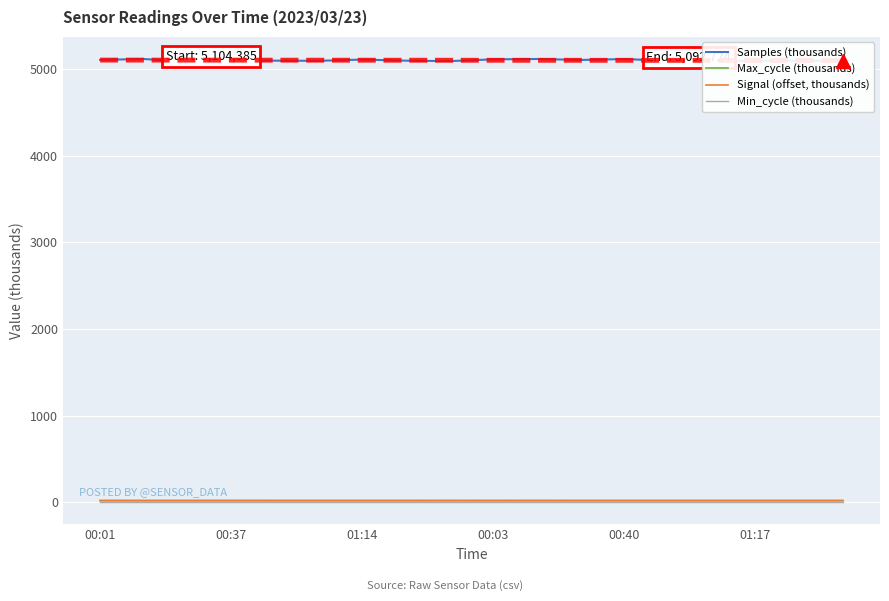

True or false: Samples (thousands) and Max_cycle (thousands) intersect in this chart.

False